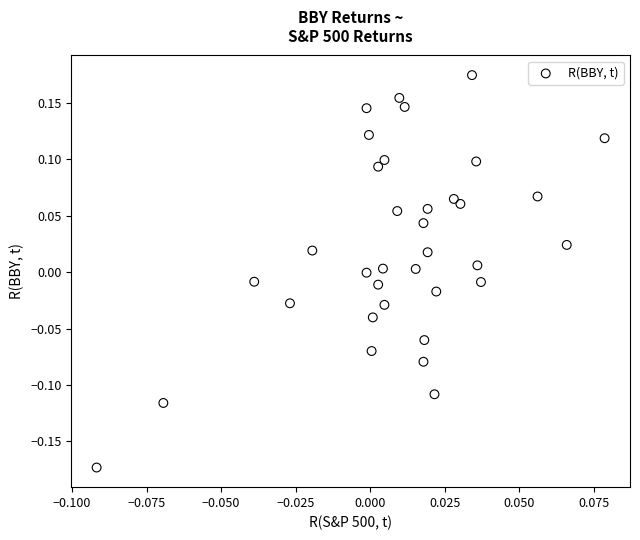

What is the range of Y values (max minus min)?

0.3